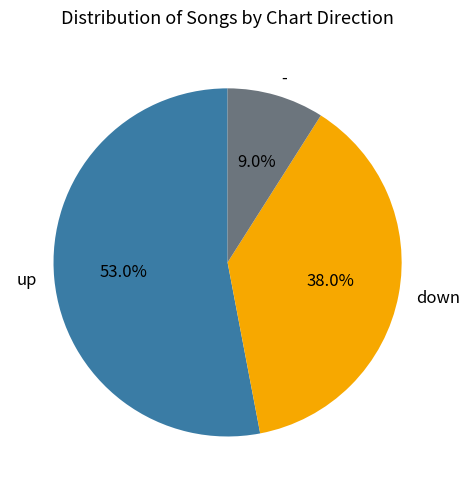

How many segments does this pie chart have?

3